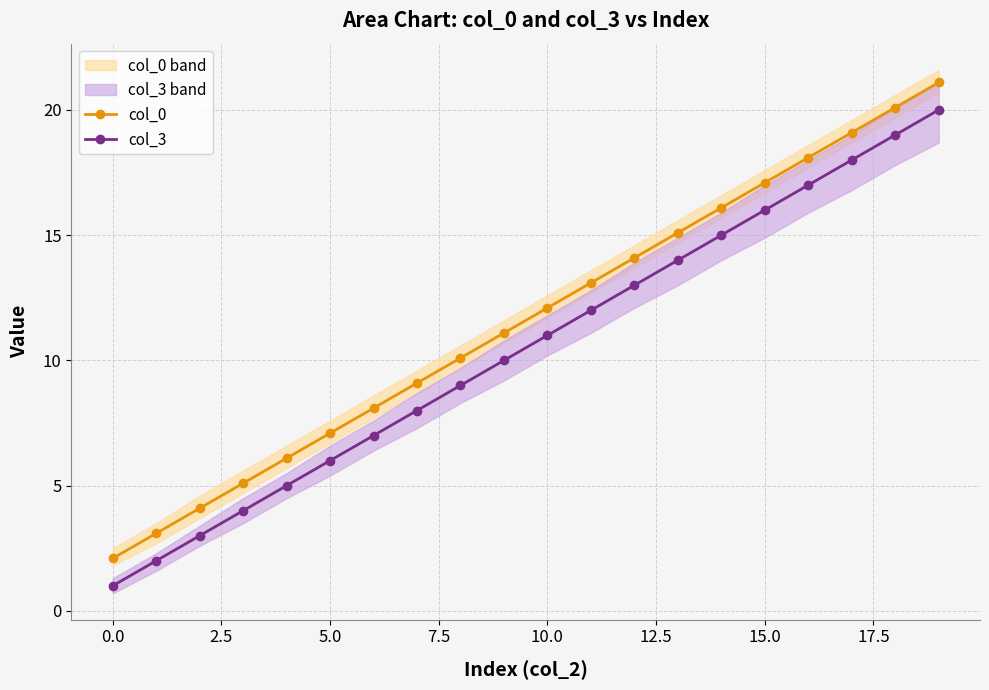

True or false: col_3 and col_0 intersect in this chart.

False